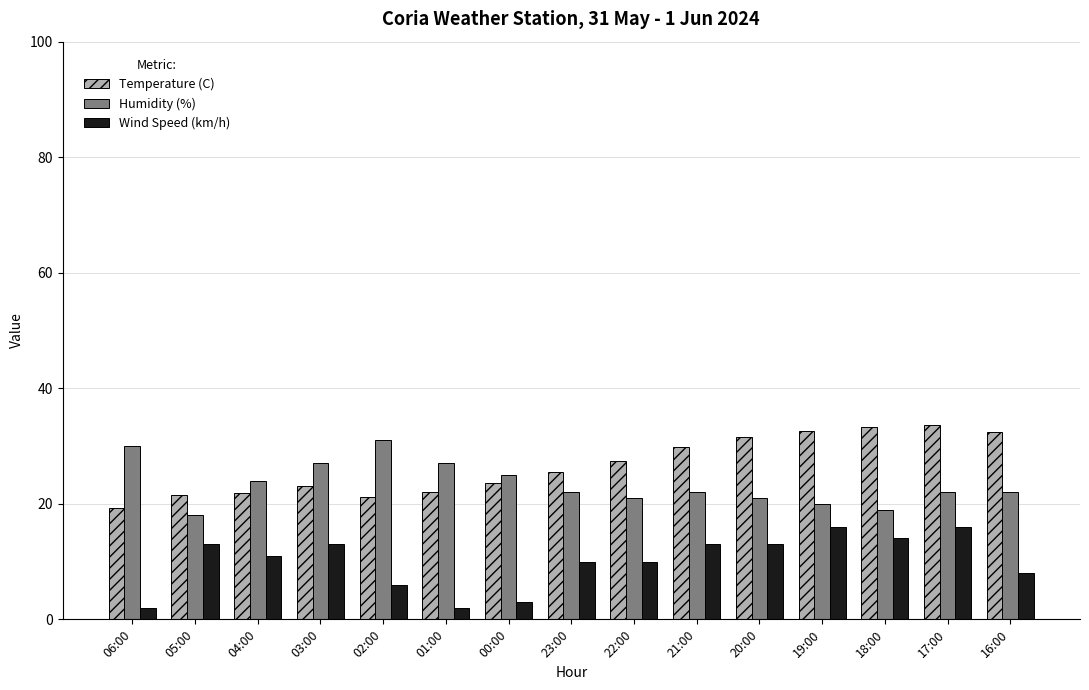

Rank the series at 17:00 from lowest to highest value.

Wind Speed (km/h), Humidity (%), Temperature (C)